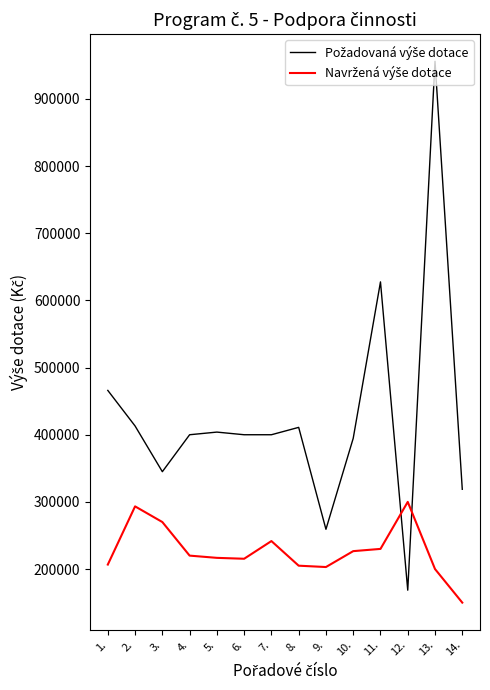

At how many categories does at least one series exceed 615613?

2